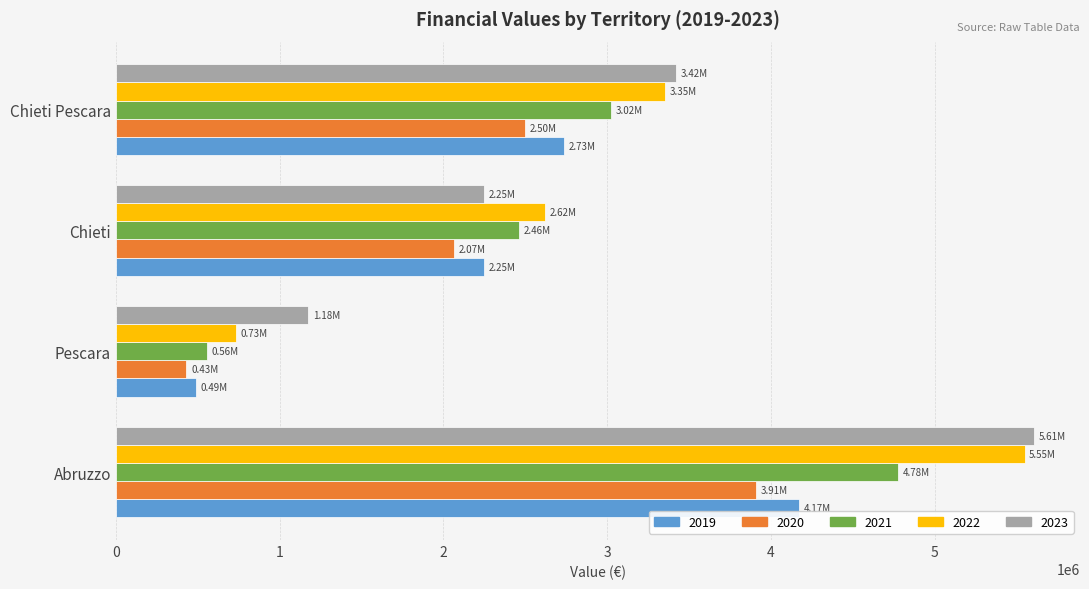

At Pescara, list the series in order from smallest to largest.

2020, 2019, 2021, 2022, 2023